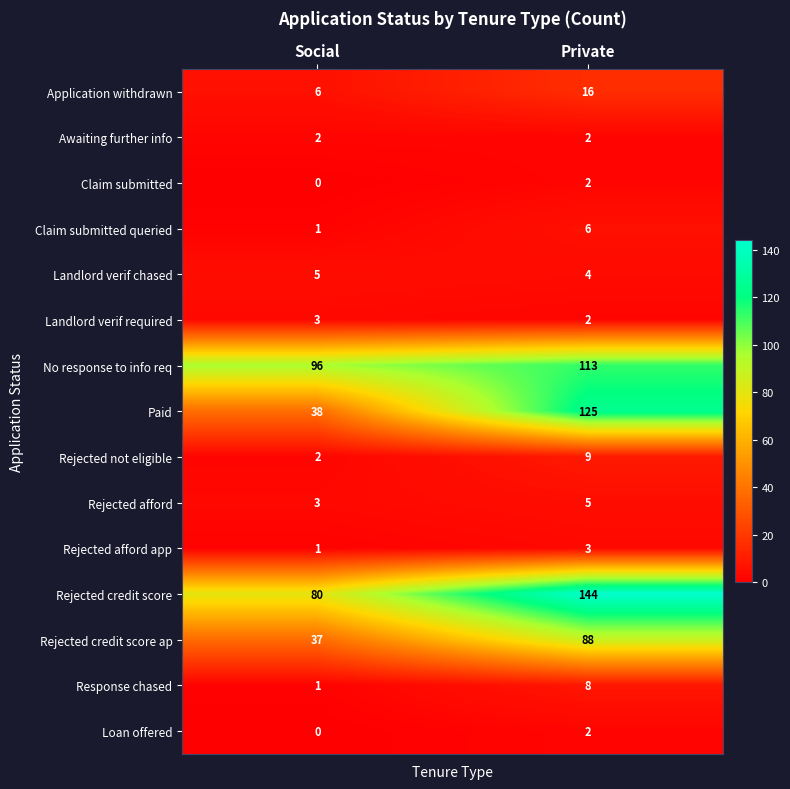

The Landlord verif required series shows 3 at Private. True or false?

False